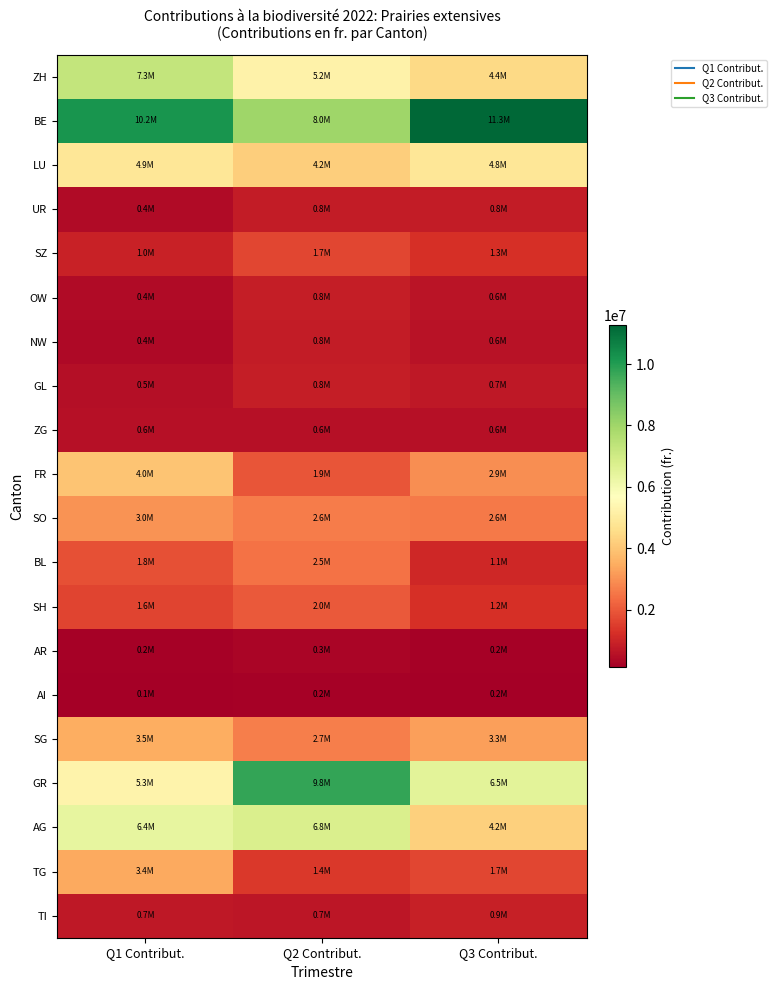

What is the minimum value shown in the chart?

129640.6